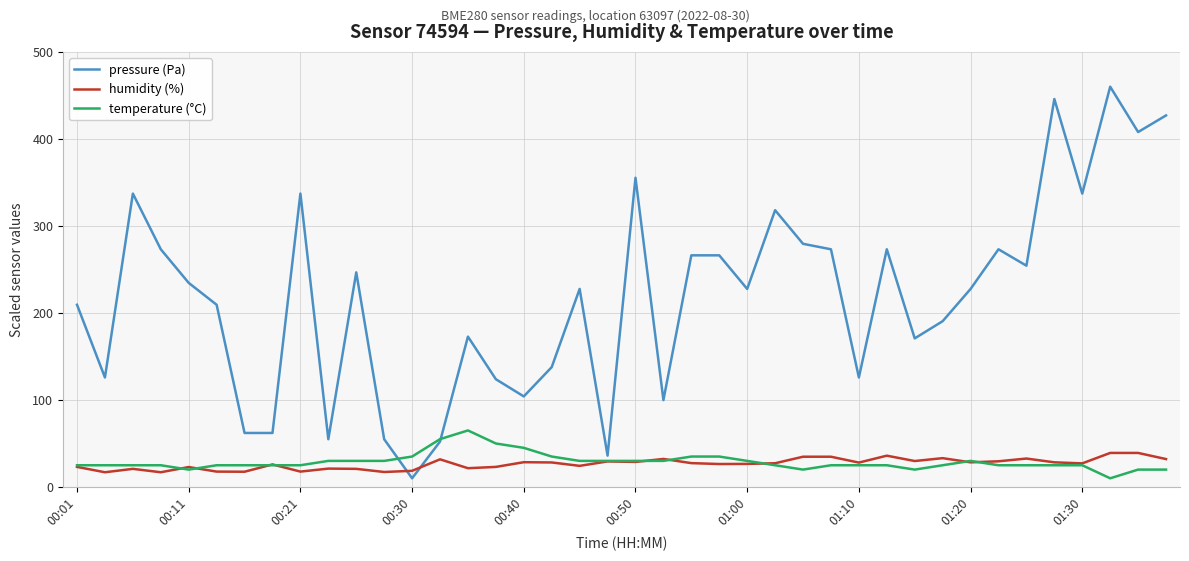

Rank the series by their maximum value, from lowest to highest.

humidity (%), temperature (°C), pressure (Pa)